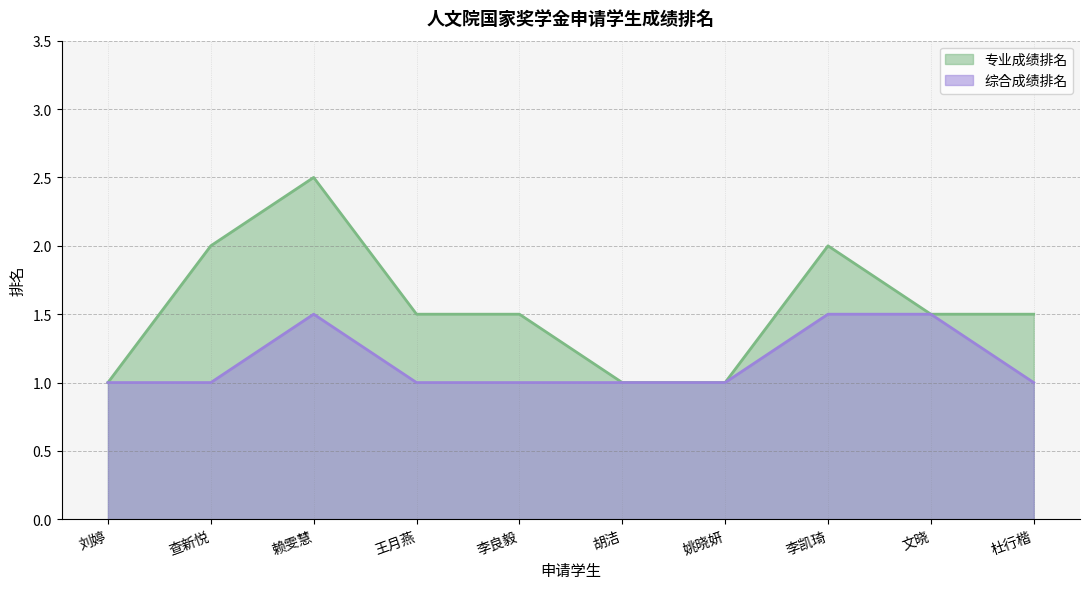

True or false: 专业成绩排名 and 综合成绩排名 cross at least once.

False